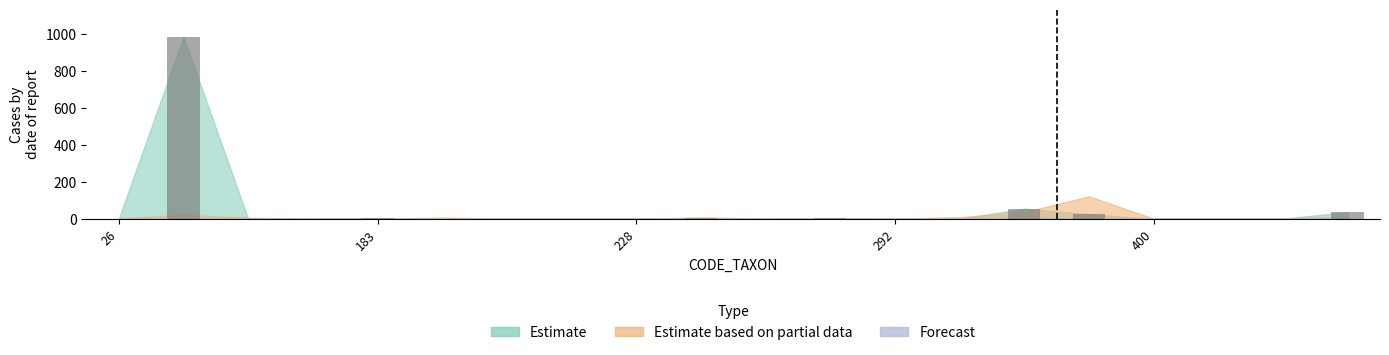

What is the greatest value displayed?

987